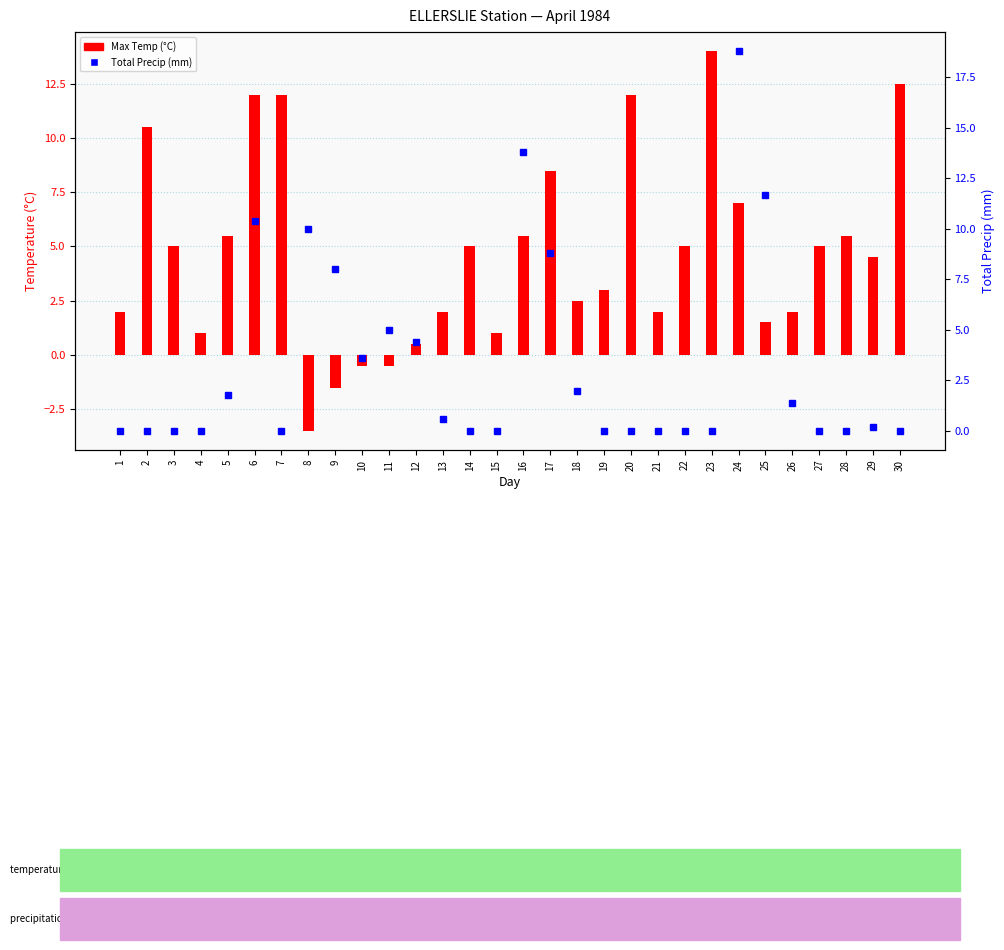

Is the value of Total Precip (mm) at 7 greater than the value of Max Temp (°C) at 5?

No